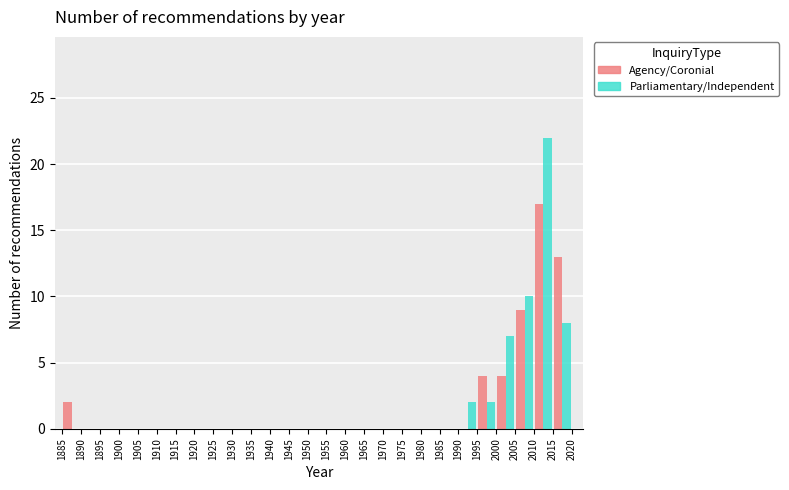

In the Agency/Coronial series, which range on the x-axis has the tallest bar?

2010 to 2015